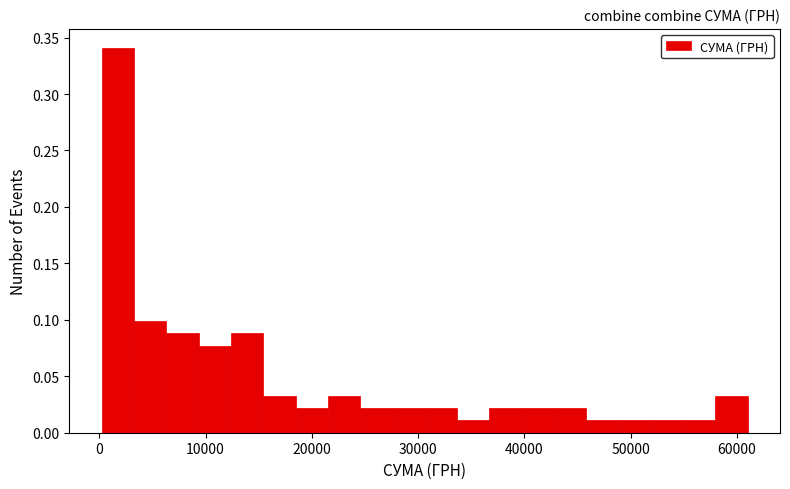

Read against the x-axis, roughly where is the centre of the tallest bar?

2000